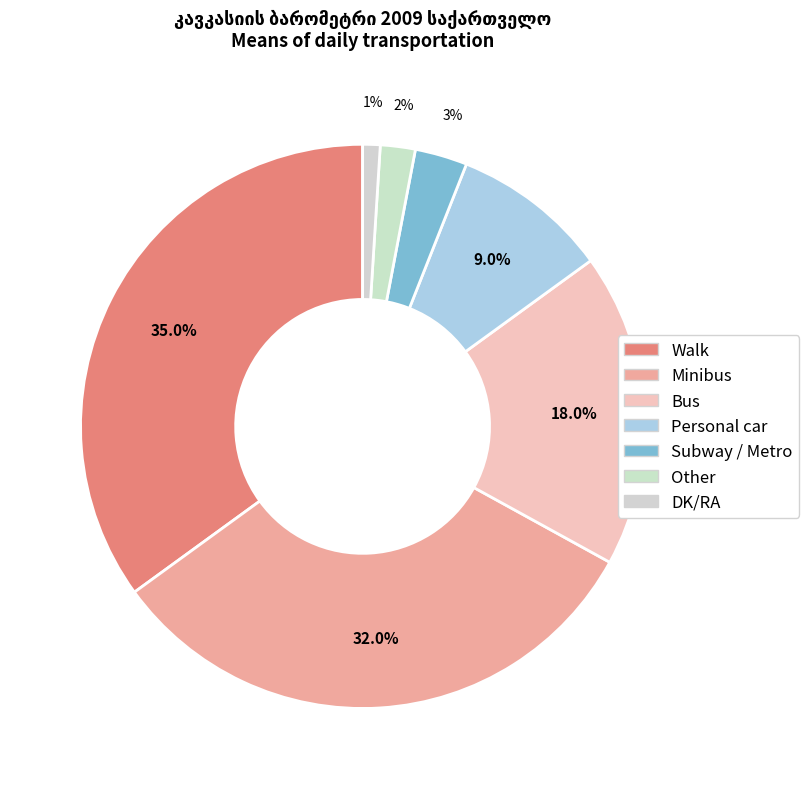

Is it true that Bus is 18% of the pie?

True